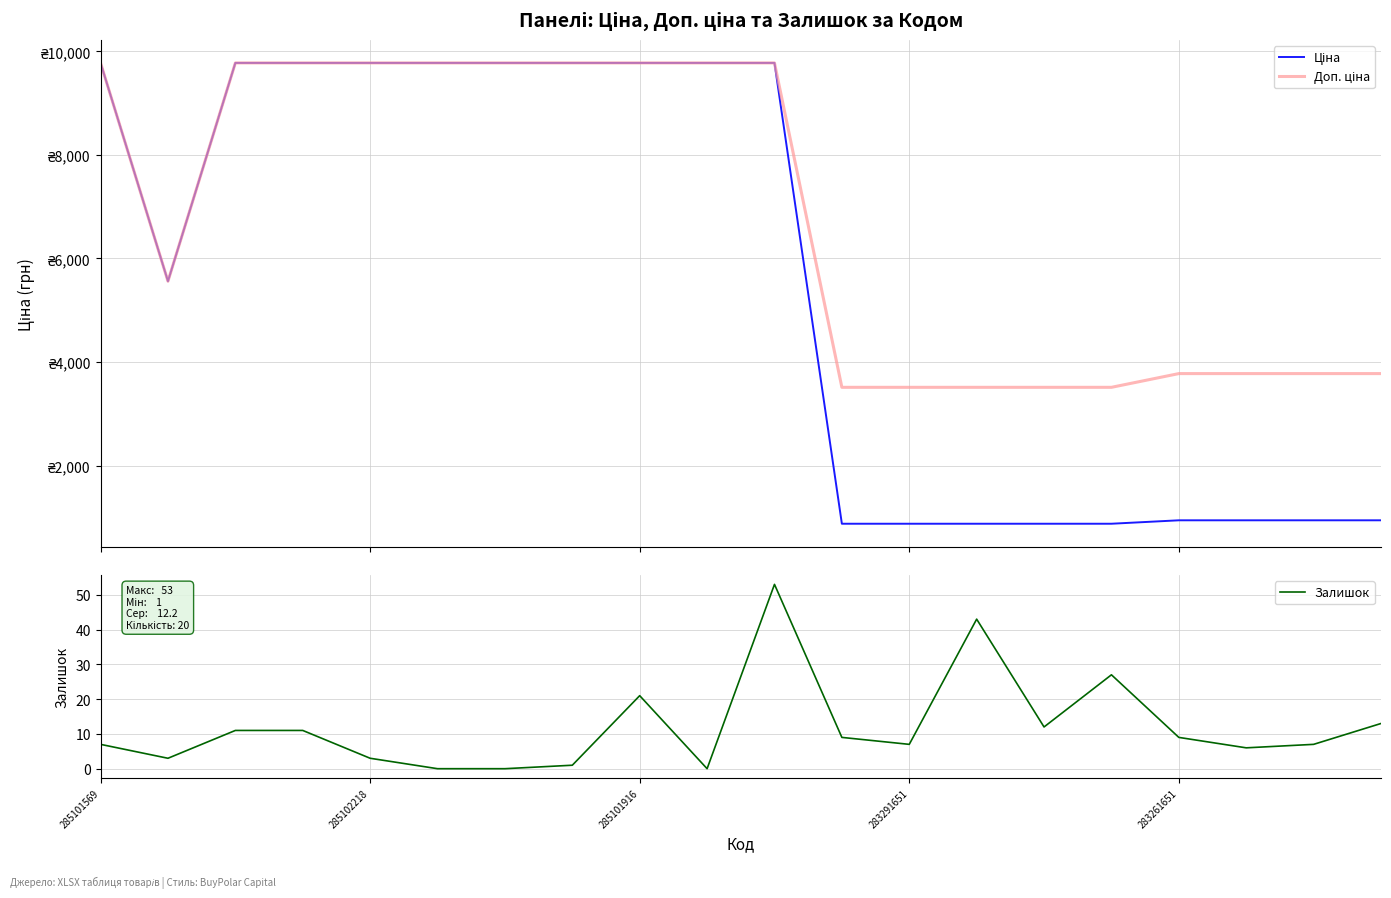

Reading right to left, extract all data points from this chart.

Ціна: 944.2	944.2	944.2	944.2	878.0	878.0	878.0	878.0	878.0	9775.5	9775.5	9775.5	9775.5	9775.5	9775.5	9775.5	9775.5	9775.5	5560.3	9775.5
Доп. ціна: 3777.0	3777.0	3777.0	3777.0	3511.9	3511.9	3511.9	3511.9	3511.9	9775.5	9775.5	9775.5	9775.5	9775.5	9775.5	9775.5	9775.5	9775.5	5560.3	9775.5
Залишок: 13.0	7.0	6.0	9.0	27.0	12.0	43.0	7.0	9.0	53.0	0.0	21.0	1.0	0.0	0.0	3.0	11.0	11.0	3.0	7.0